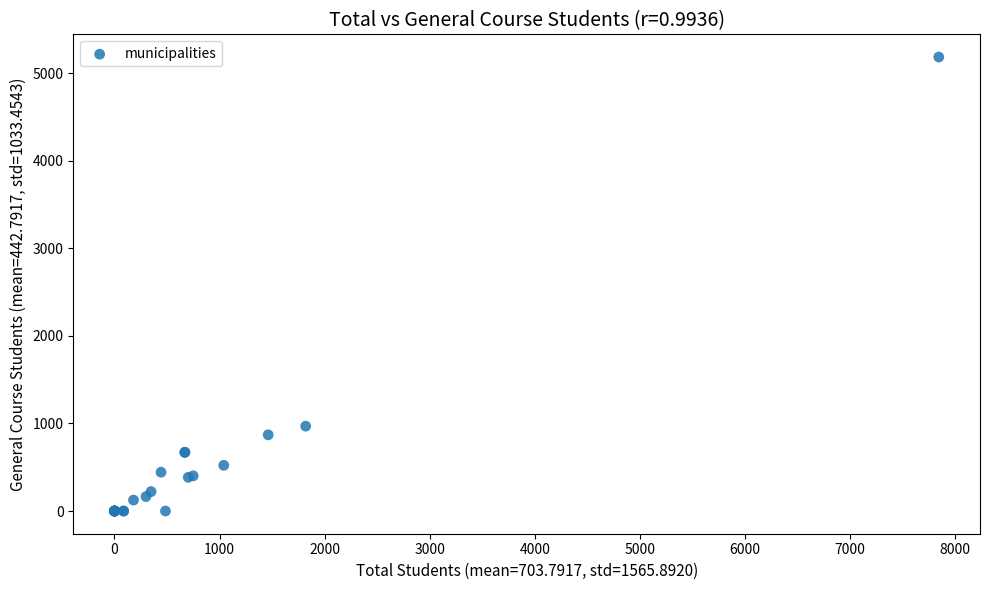

What Y value in the scatter plot is closest to 2592?

969